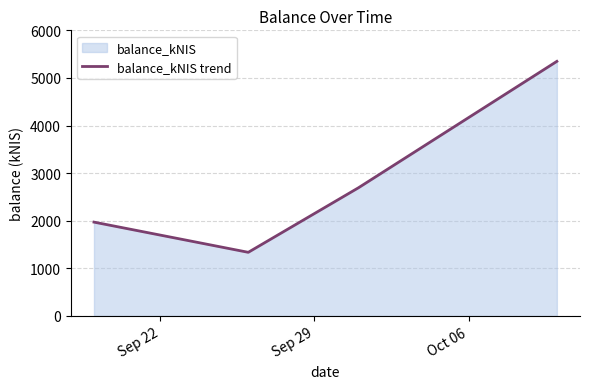

What is the greatest value displayed?

5348.1